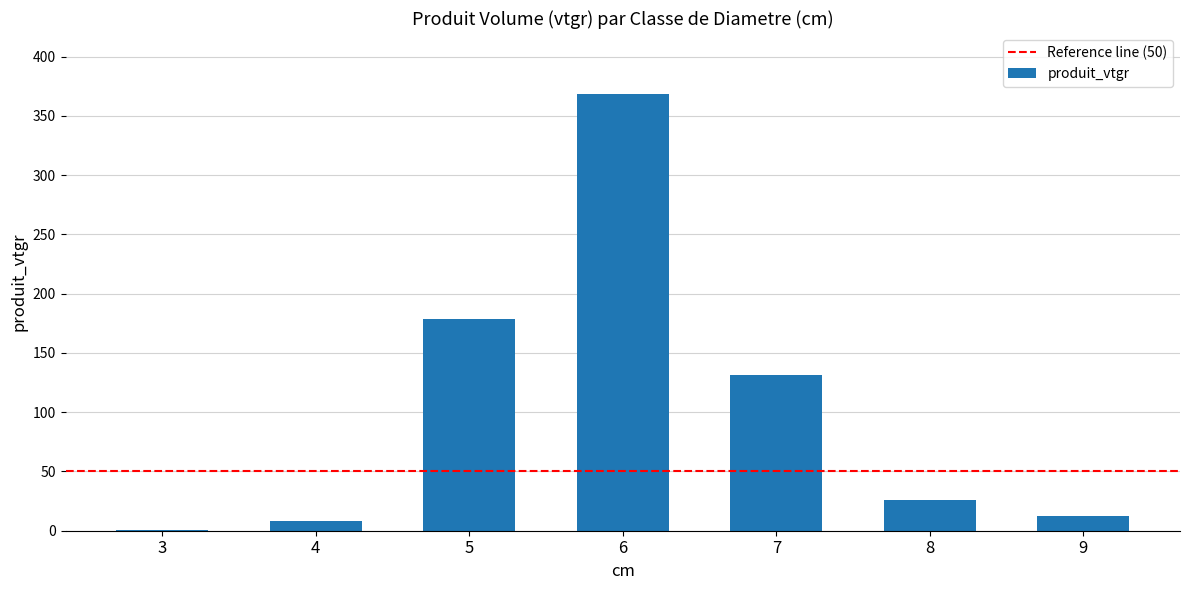

Reading left to right, what are all the values shown in this chart?

3=0.2	4=8.2	5=178.6	6=368.1	7=131.3	8=26.2	9=12.6